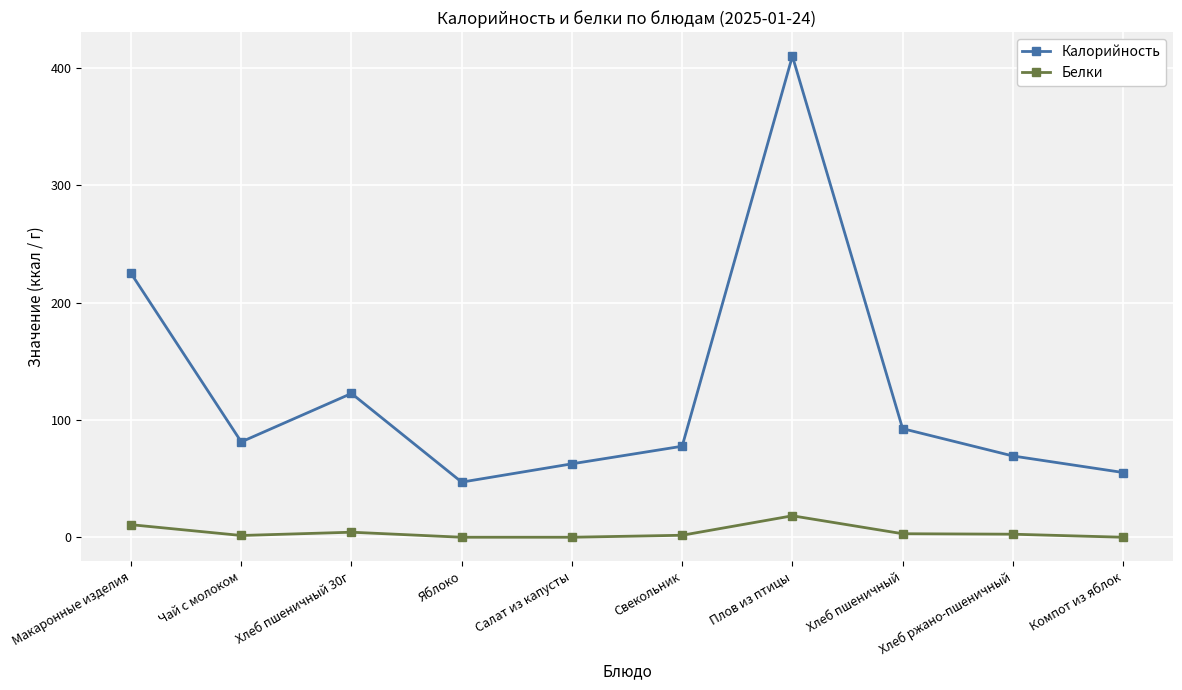

What is the difference between the highest and lowest values at Компот из яблок?

55.2